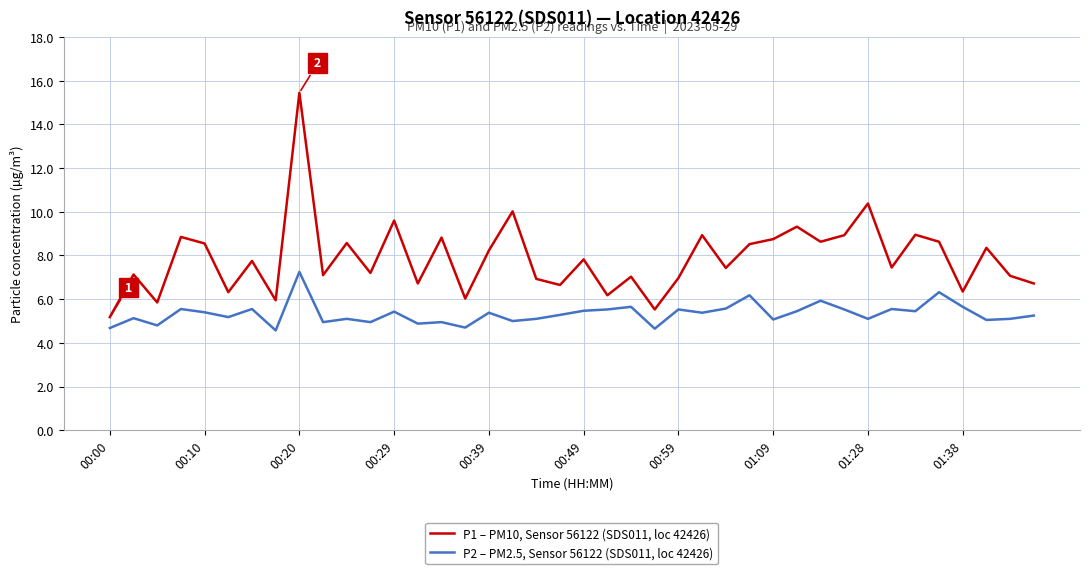

Does the chart display data point markers on the line(s)?

No